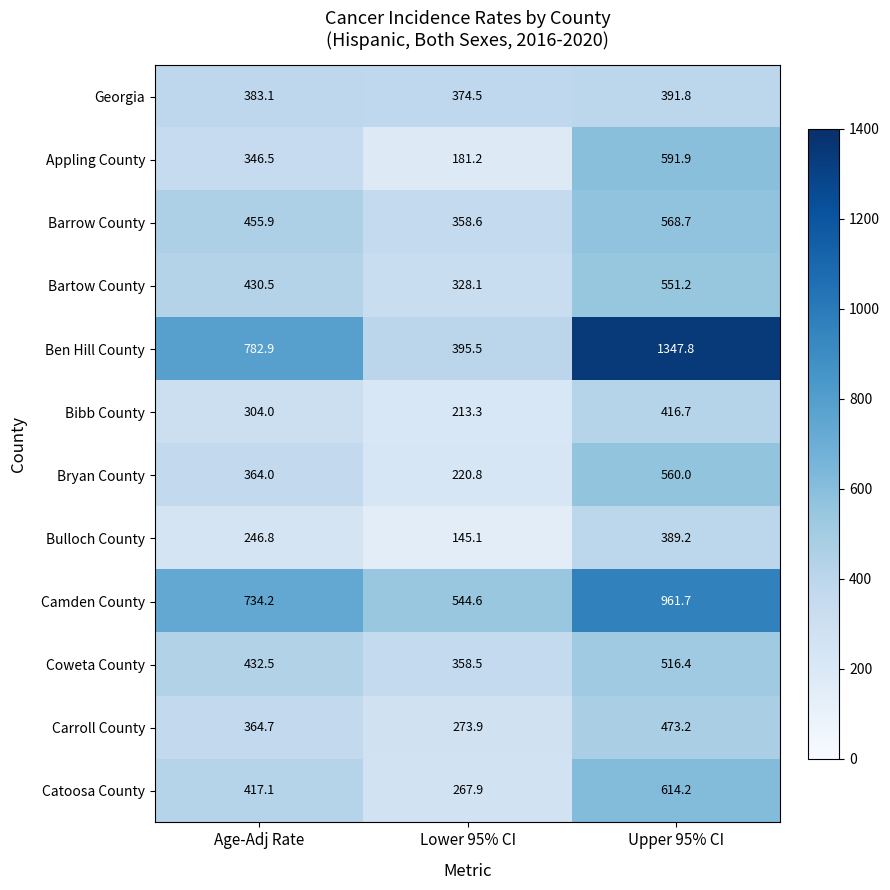

What is the smallest value displayed?

145.1